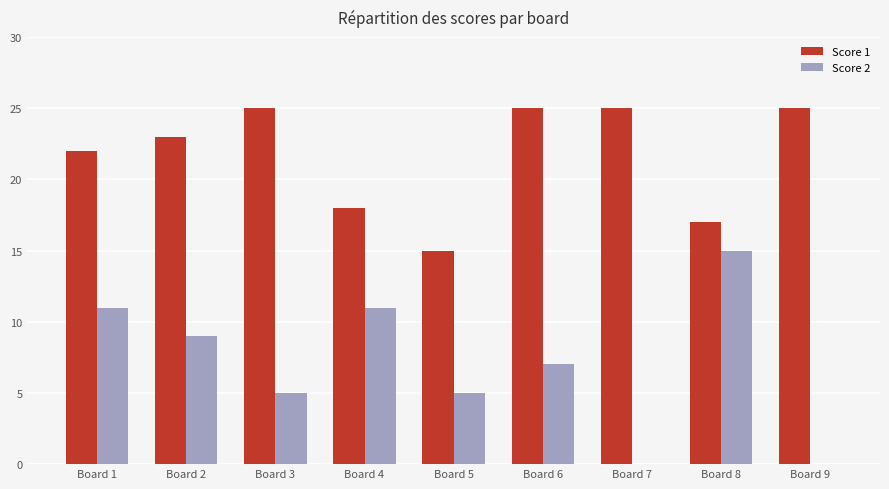

Which series has the largest total across all categories?

Score 1